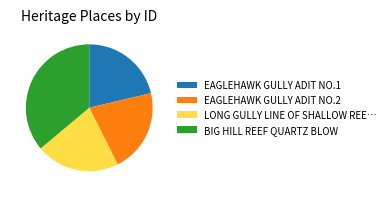

Does LONG GULLY LINE OF SHALLOW REE… represent more than half of the total?

No